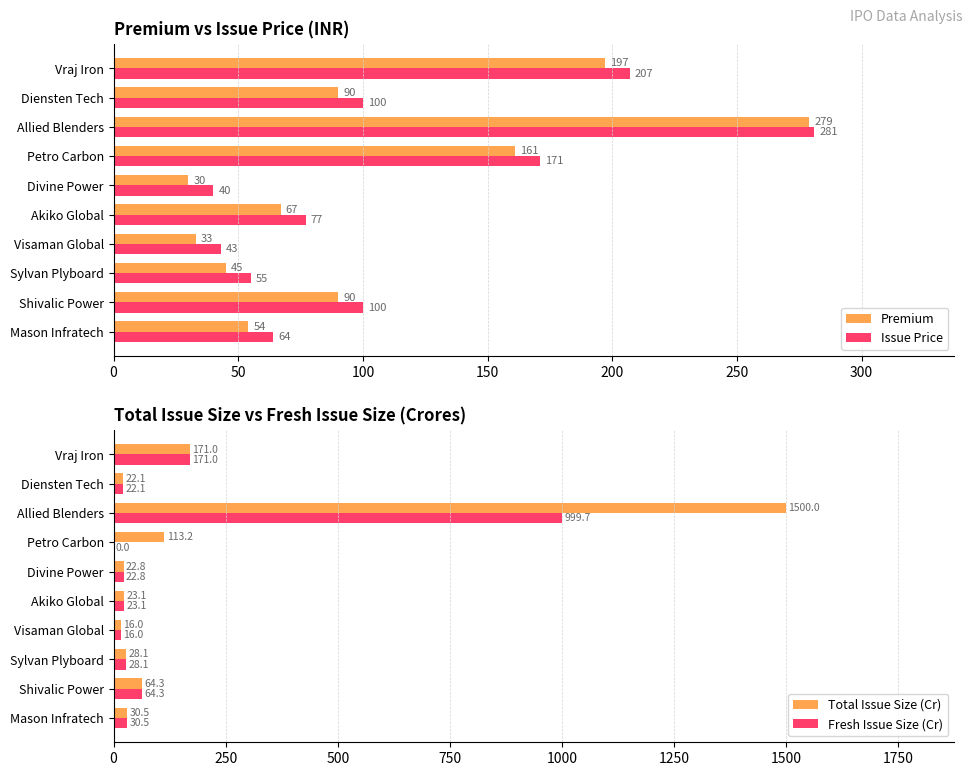

What is the approximate value of Premium at Akiko Global, to the nearest 10?

70